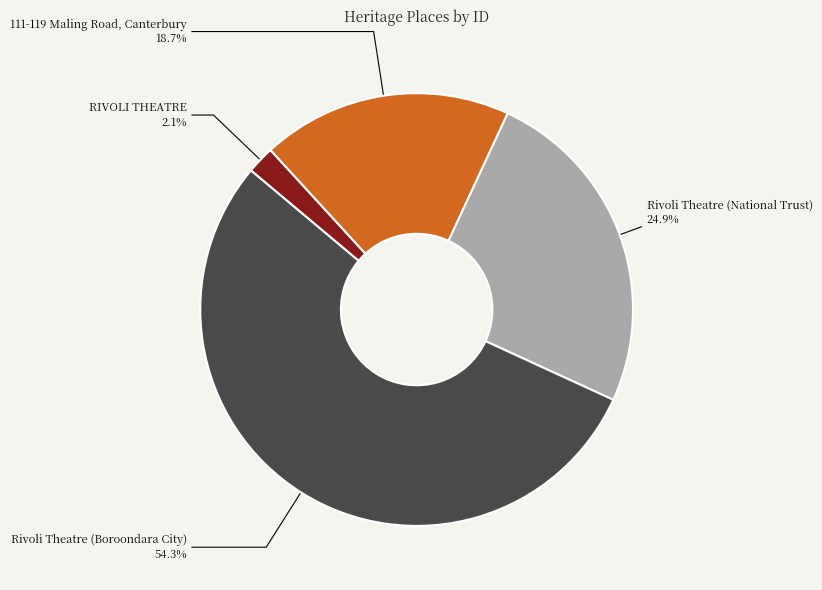

How many segments does this pie chart have?

4